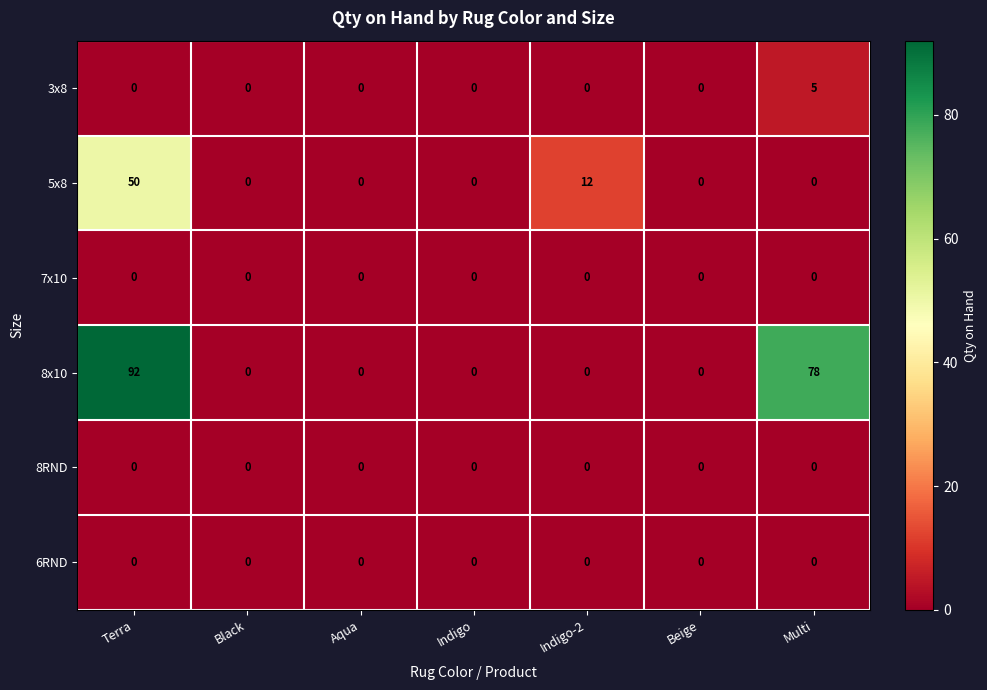

What is the spread (max minus min) of values at Multi?

78